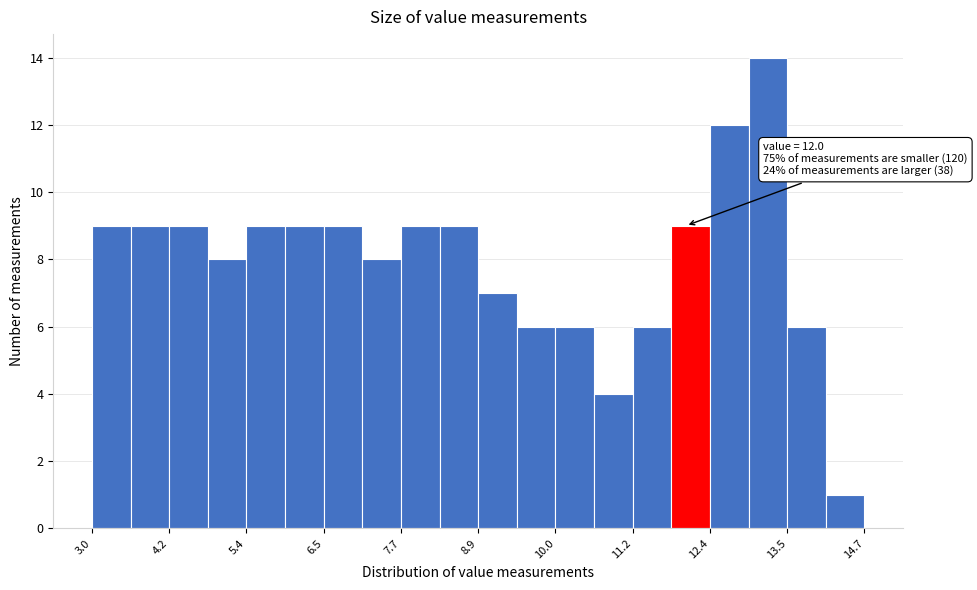

Around what value on the x-axis is the tallest bar? Give the approximate position of its centre, as read against the axis.

13.2